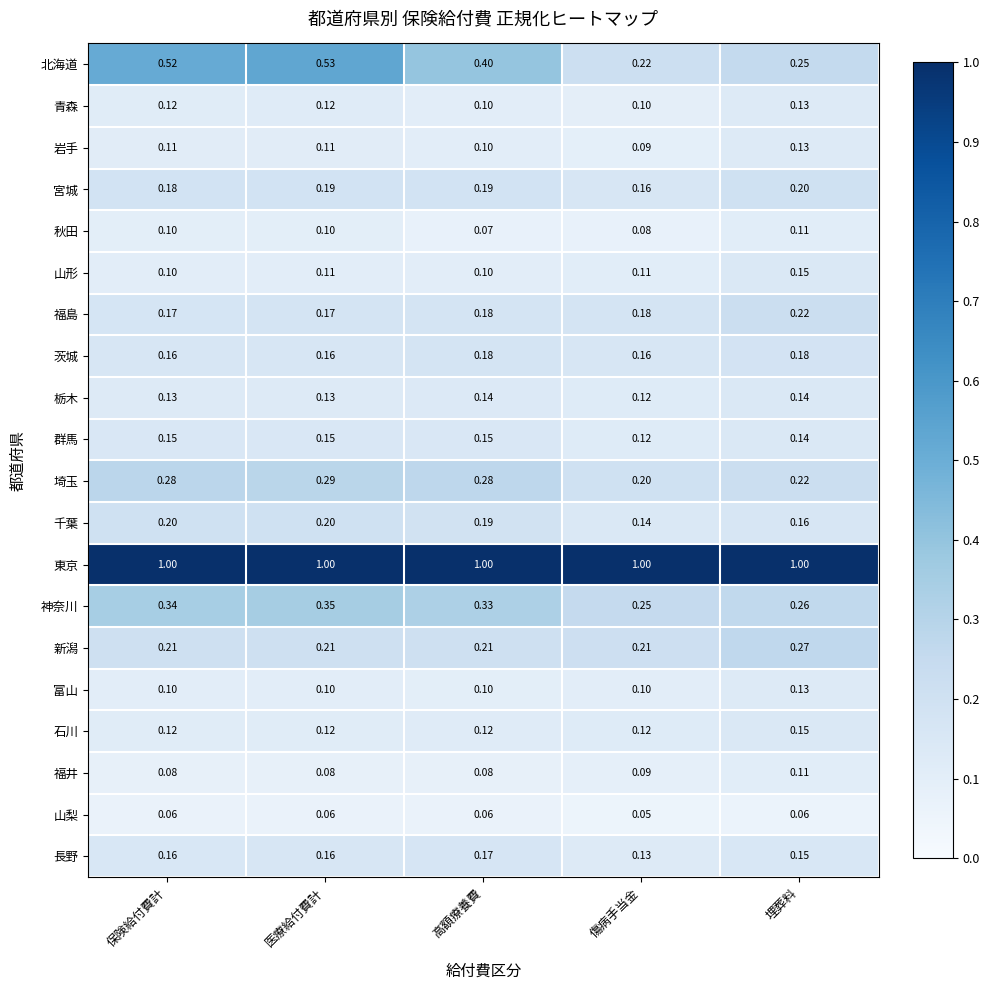

At which category does the chart reach its minimum across all series?

傷病手当金